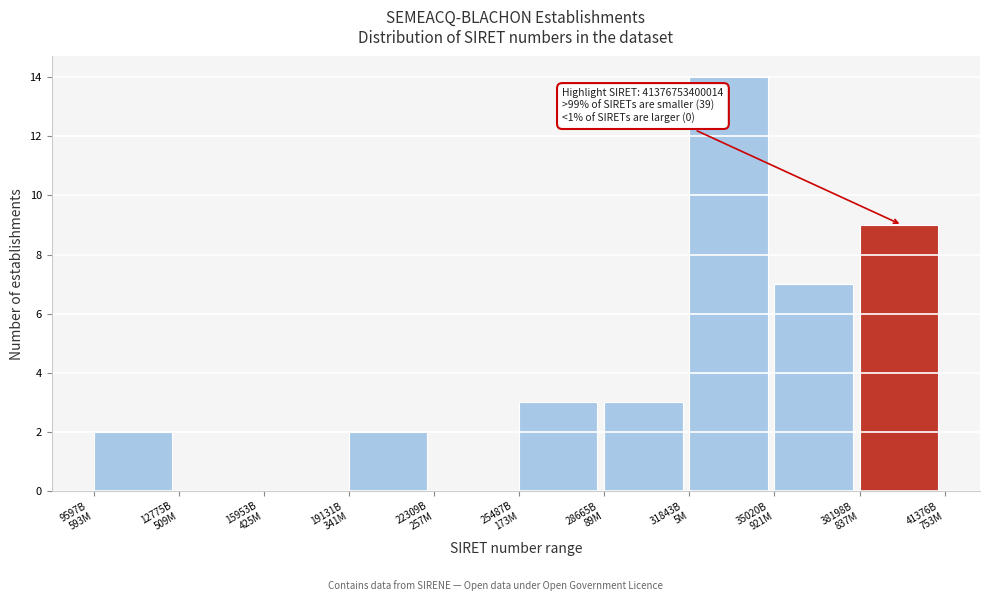

What is the sum of all values?

40